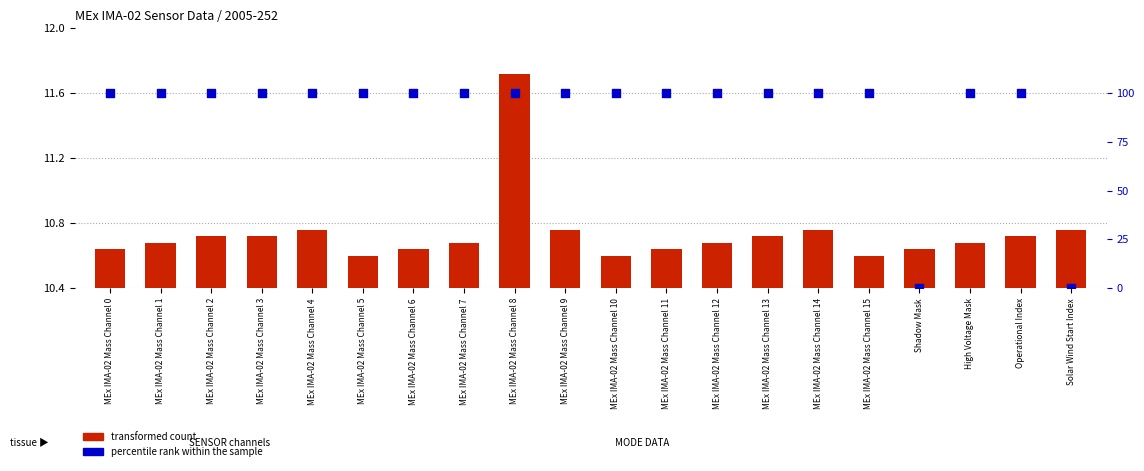

Which series reaches the maximum Y coordinate?

percentile rank within the sample